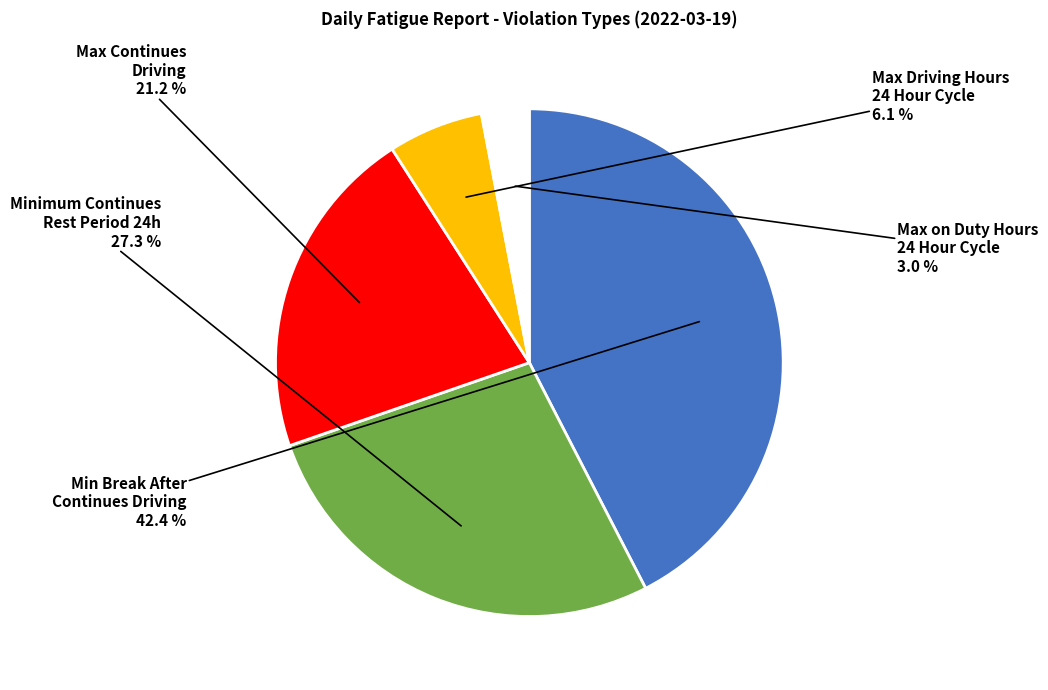

Is there a majority slice in this chart?

No